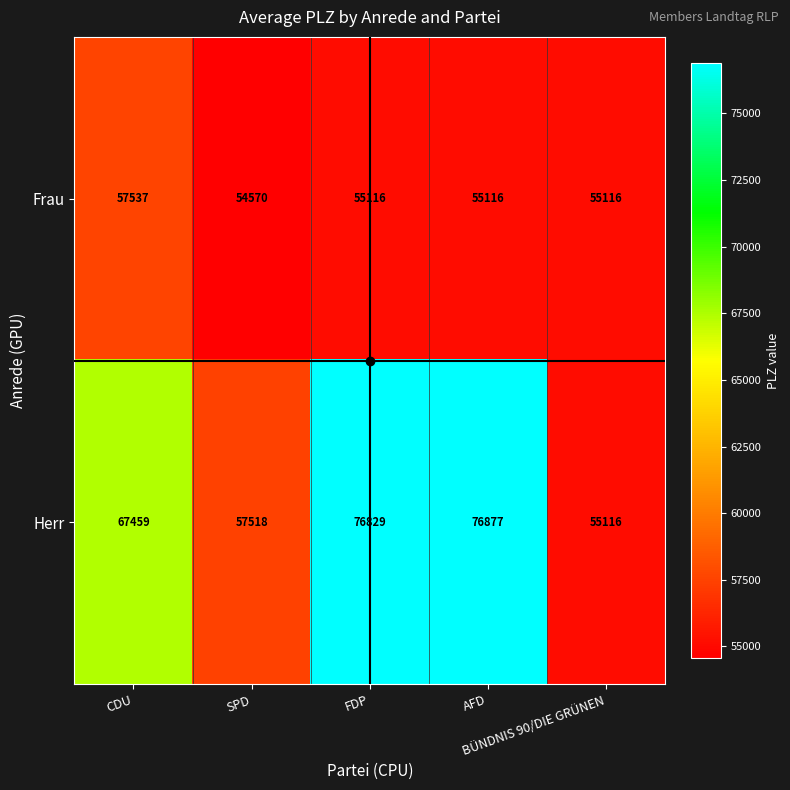

At AFD, list the series in order from largest to smallest.

Herr, Frau